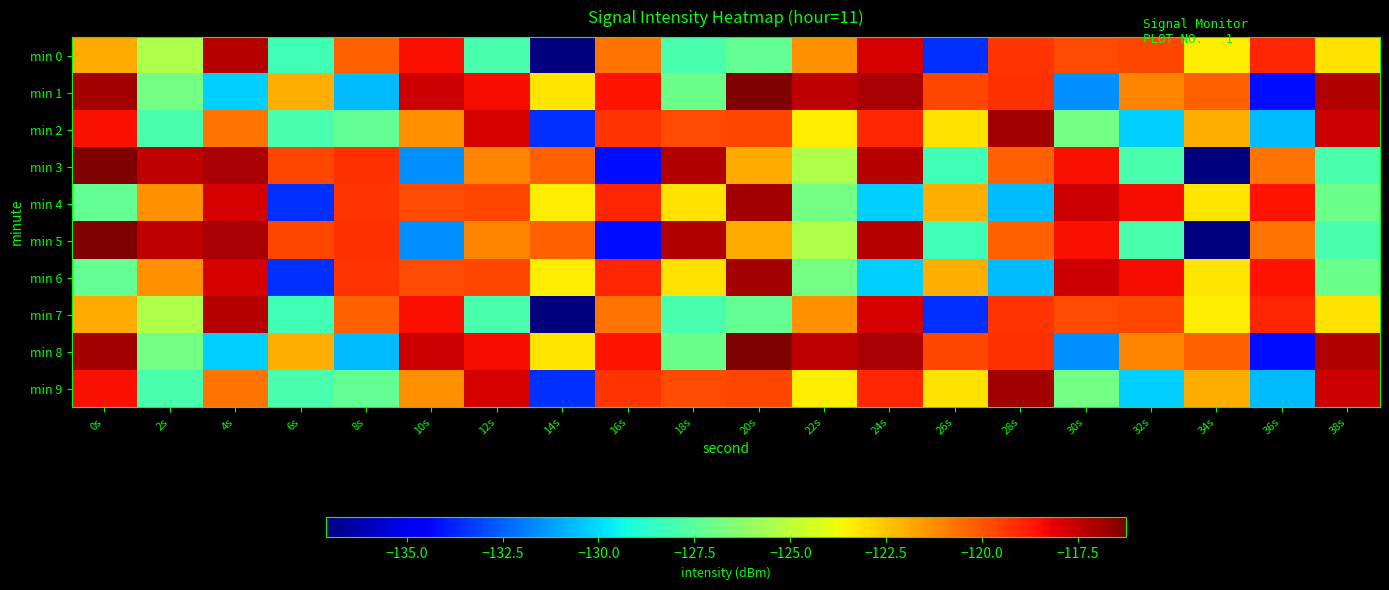

What is the spread (max minus min) of values at 0s?

11.0